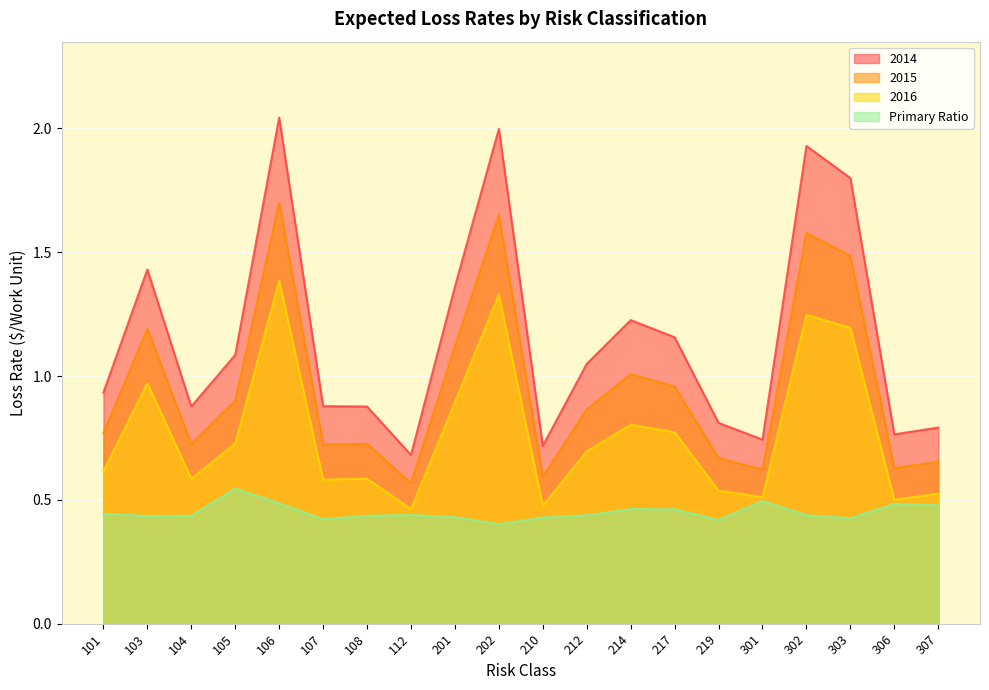

How many series are shown in this chart?

4